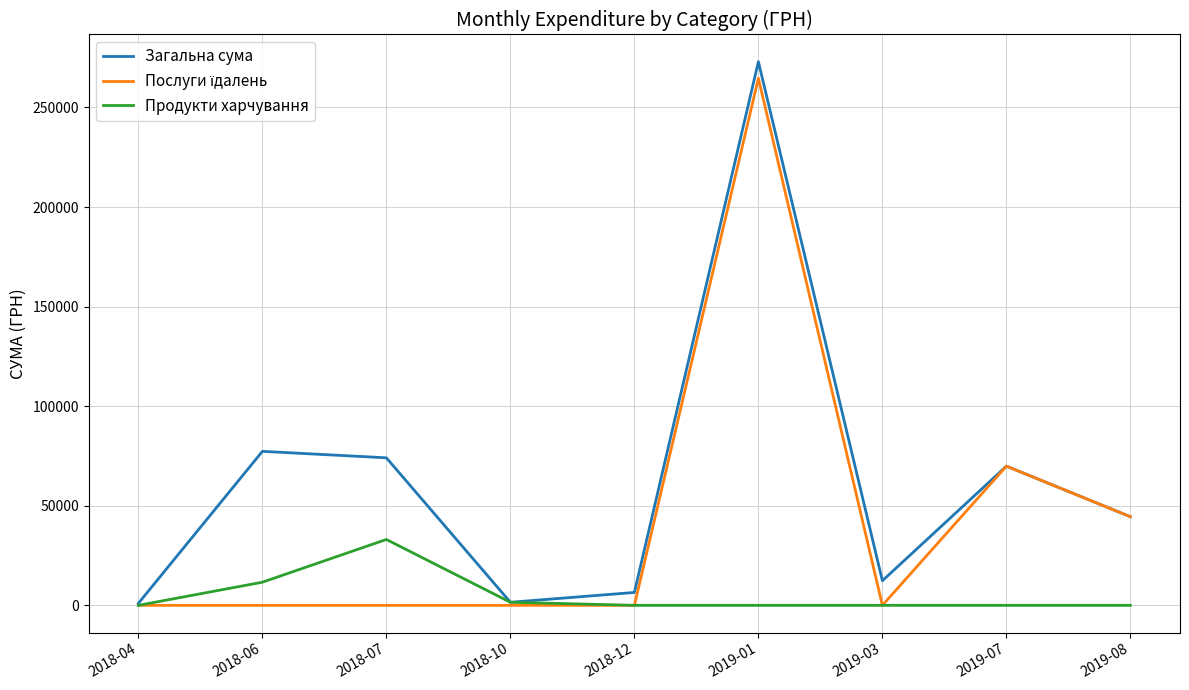

How many categories are shown in the chart?

9